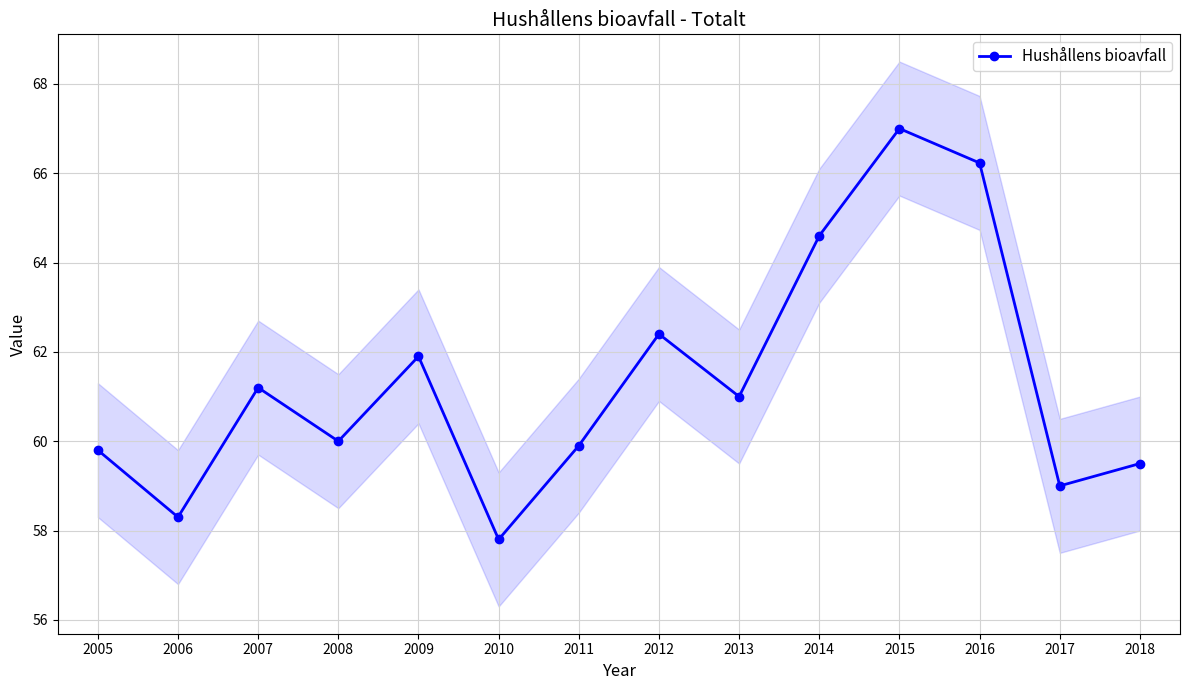

What is the value of the 12th point from the left?

66.2